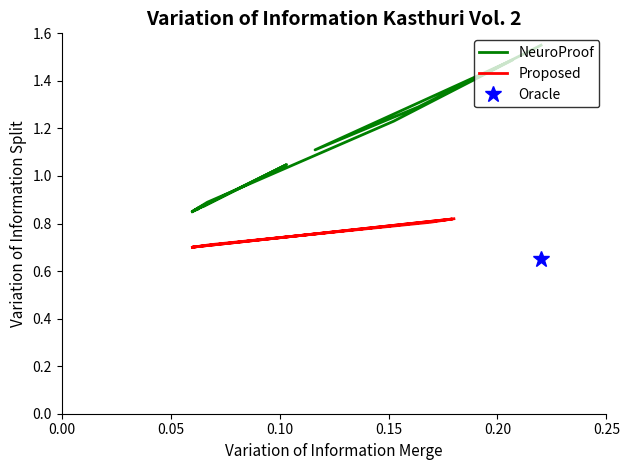

Which series has the largest range (max minus min)?

NeuroProof